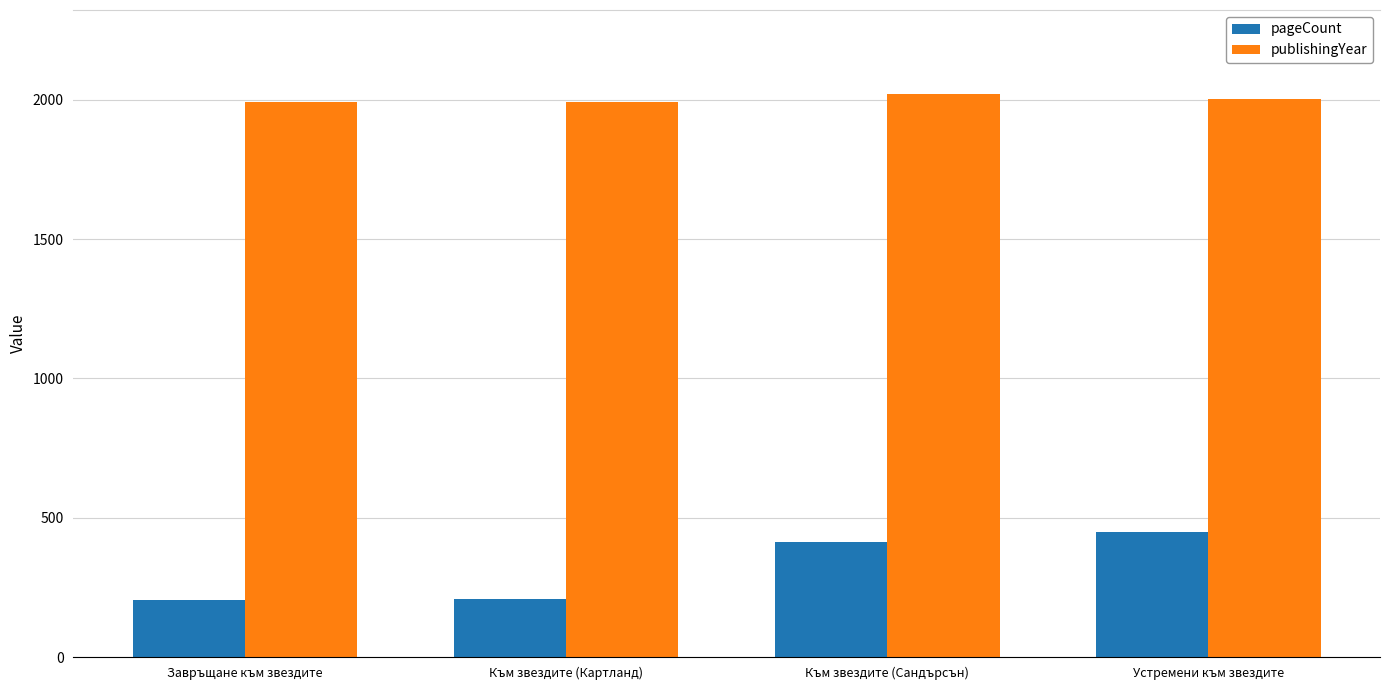

What is the value of the publishingYear bar at the 1st from the left?

1993